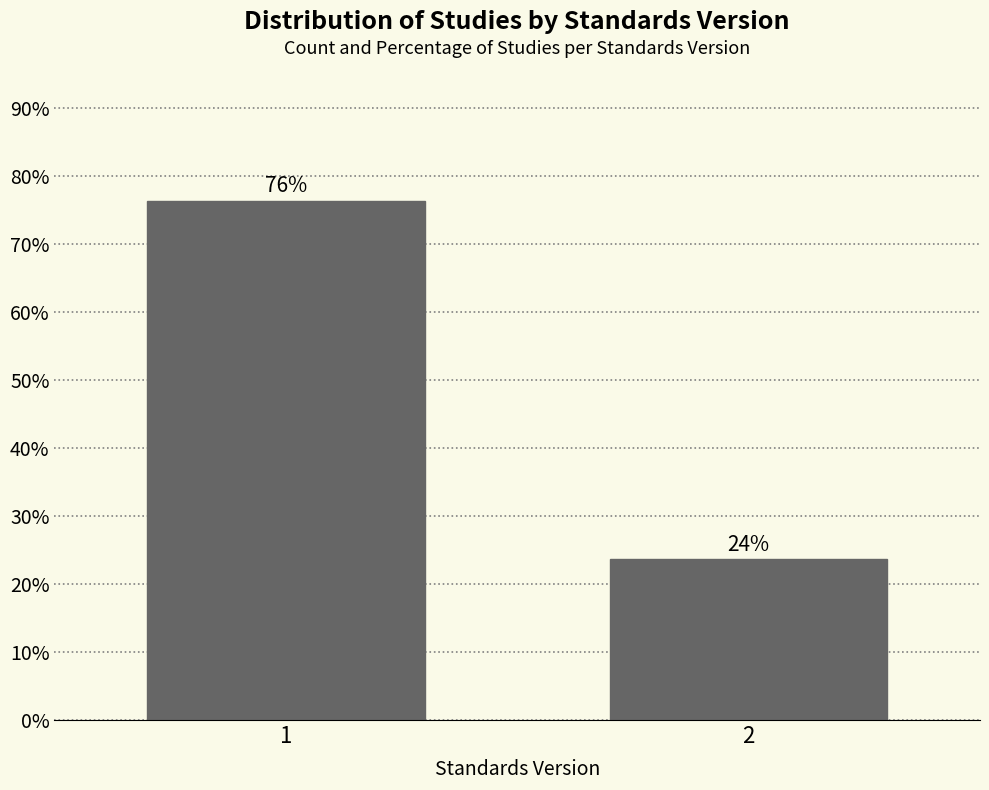

What value does the data have at 1?

76.4